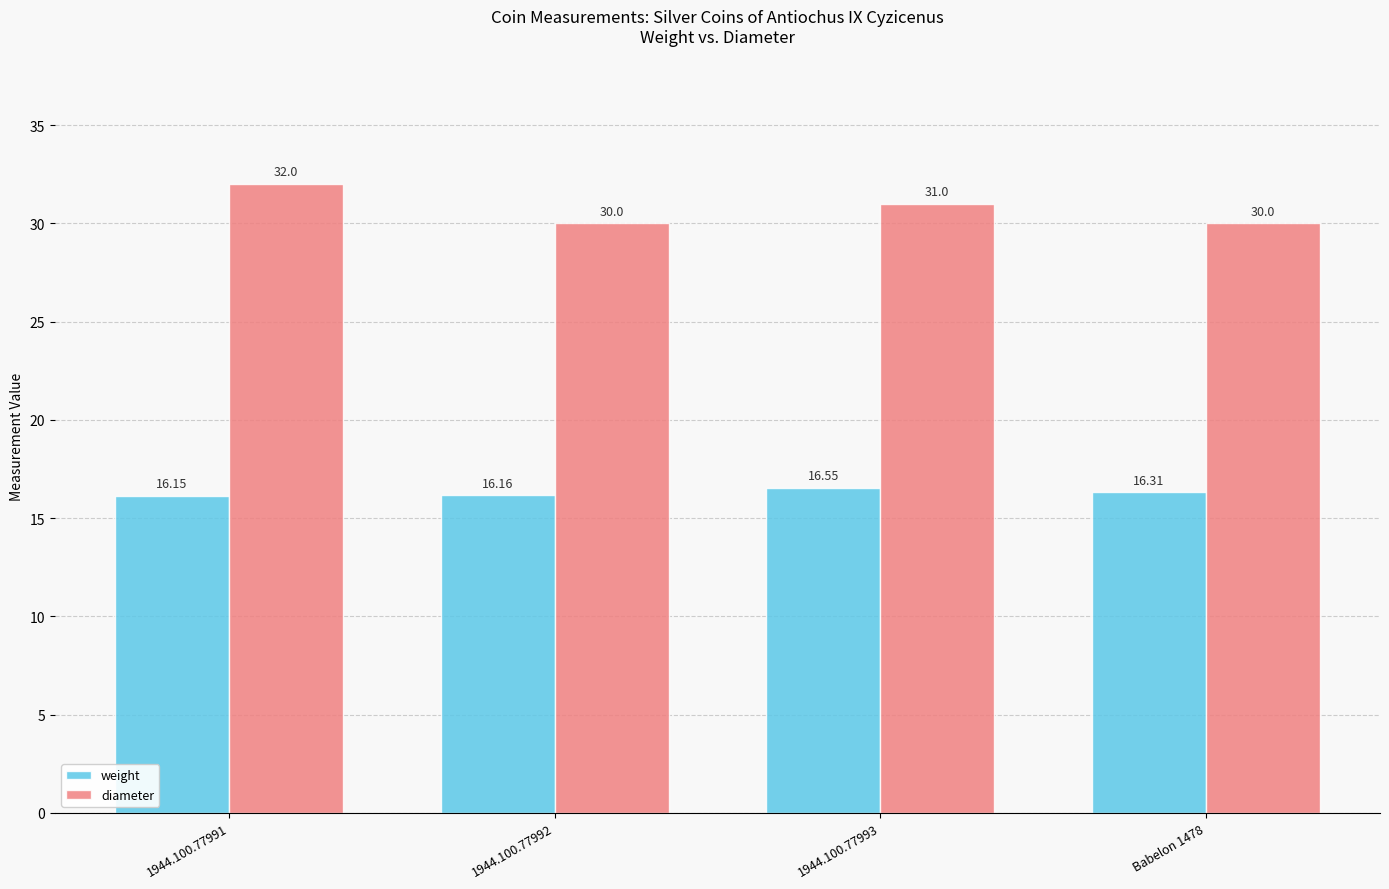

Which series changed the most between 1944.100.77991 and 1944.100.77992?

diameter